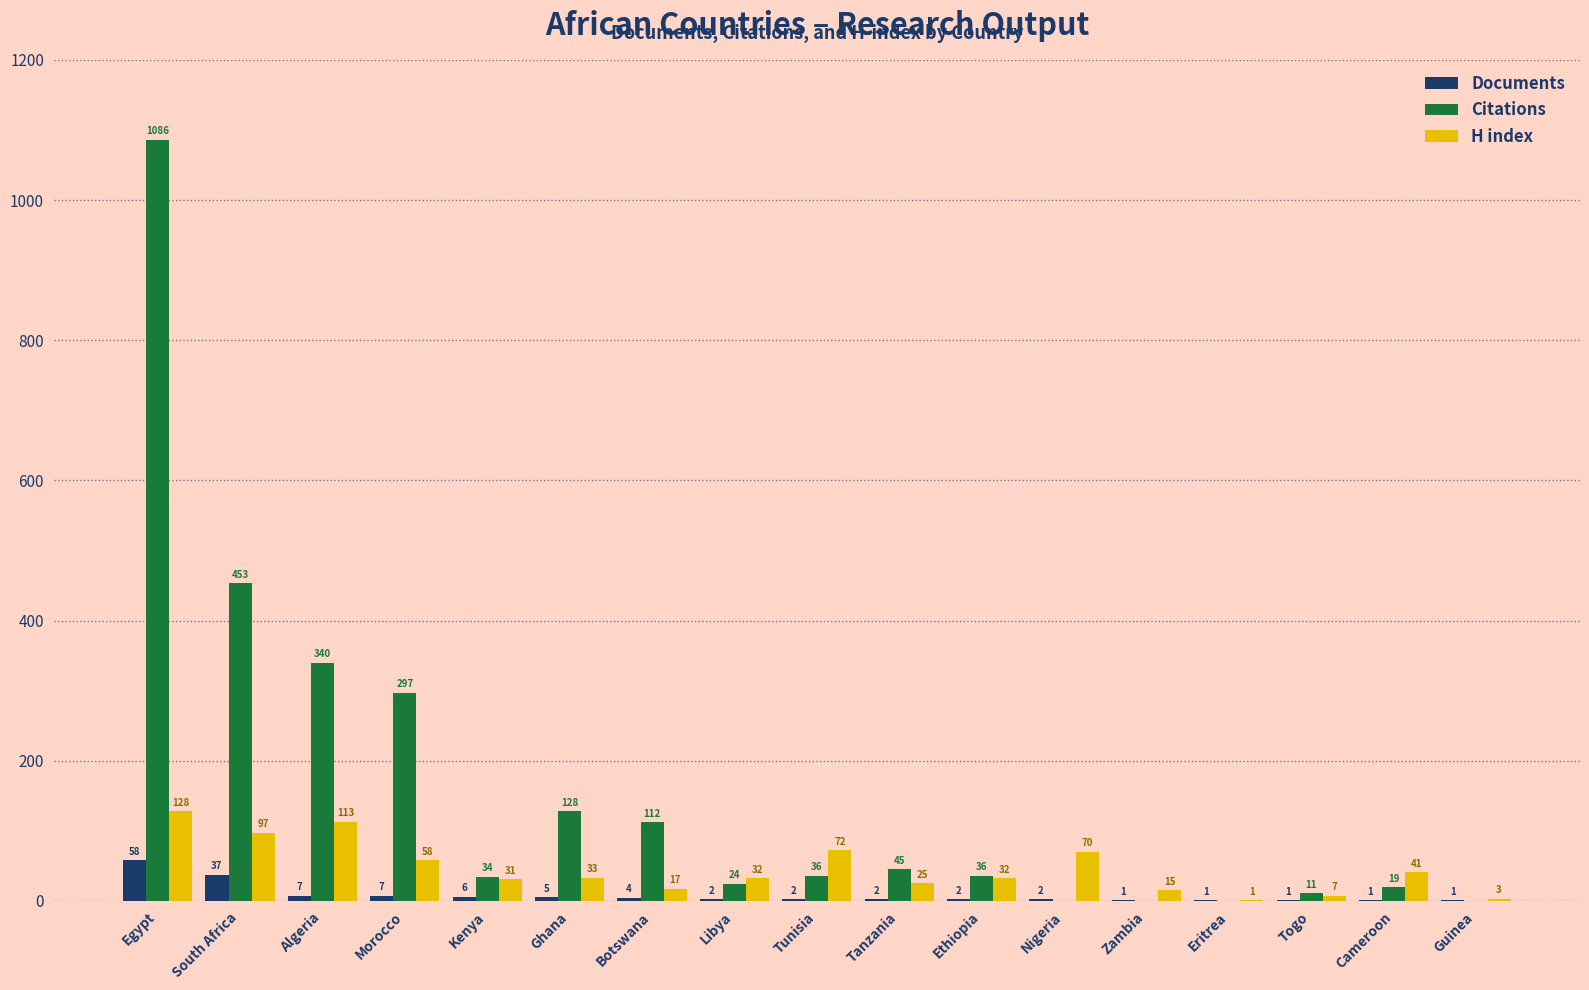

The H index series shows 113 at Algeria. True or false?

True